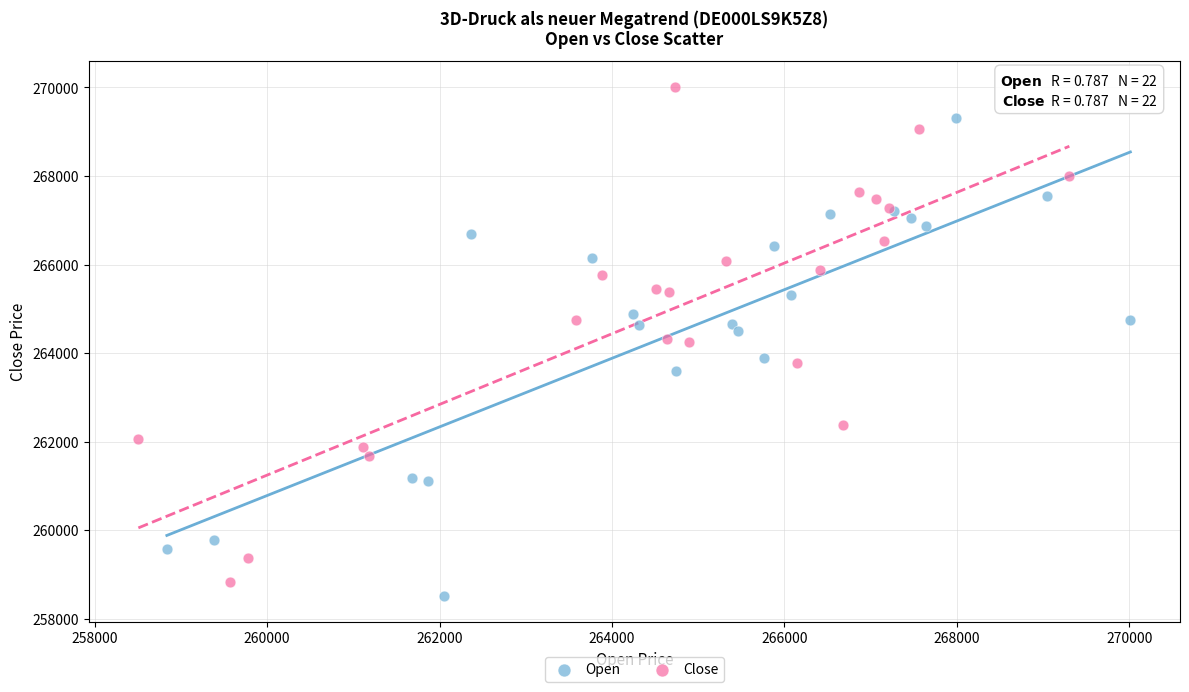

What are all the series names shown in the legend?

Open, Close